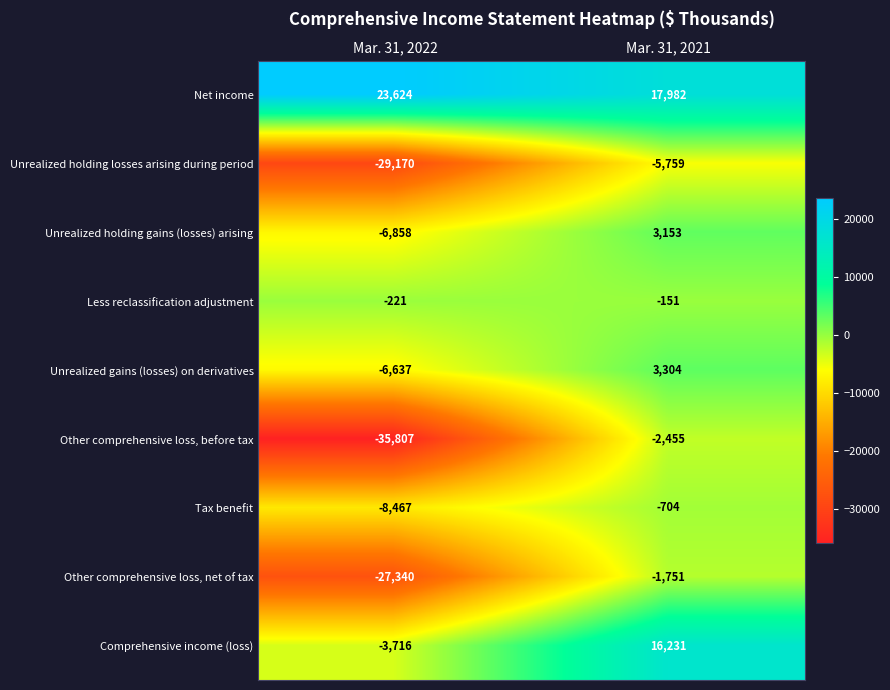

Reading right to left, list all the values displayed in this chart.

Net income: 17982	23624
Unrealized holding losses arising during period: -5759	-29170
Unrealized holding gains (losses) arising: 3153	-6858
Less reclassification adjustment: -151	-221
Unrealized gains (losses) on derivatives: 3304	-6637
Other comprehensive loss, before tax: -2455	-35807
Tax benefit: -704	-8467
Other comprehensive loss, net of tax: -1751	-27340
Comprehensive income (loss): 16231	-3716